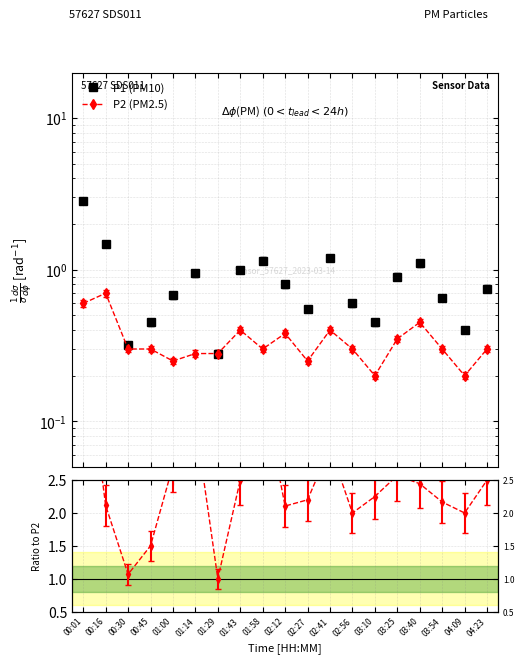

Rank the series at 01:58 from highest to lowest value.

P1/P2, P1 (PM10), P2 (PM2.5)